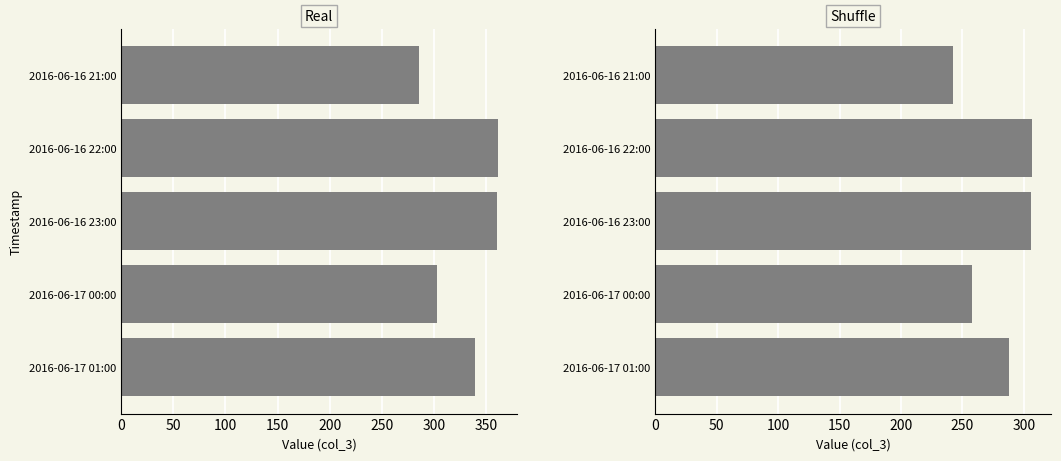

Which series changed the most between 2016-06-16 22:00 and 2016-06-16 23:00?

col_3